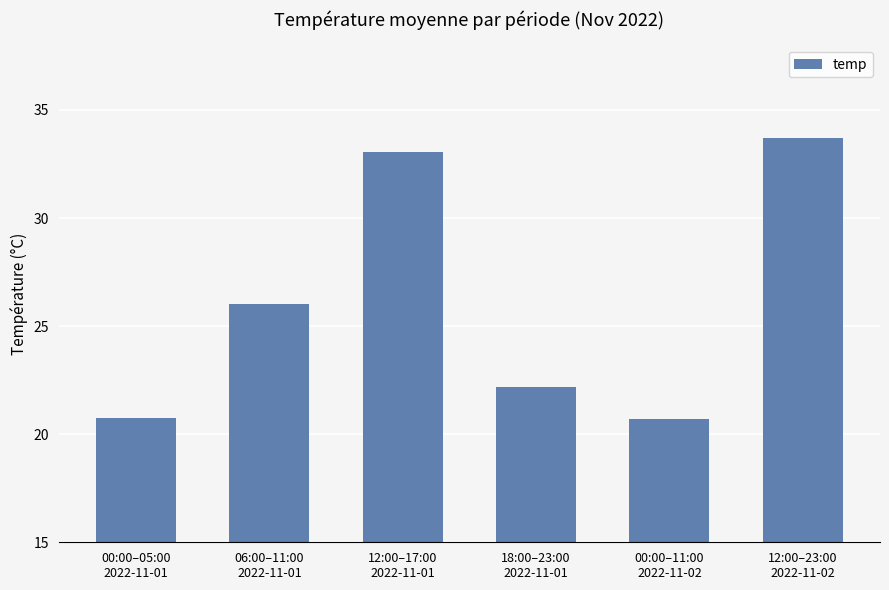

What is the difference between the maximum and minimum values?

13.0